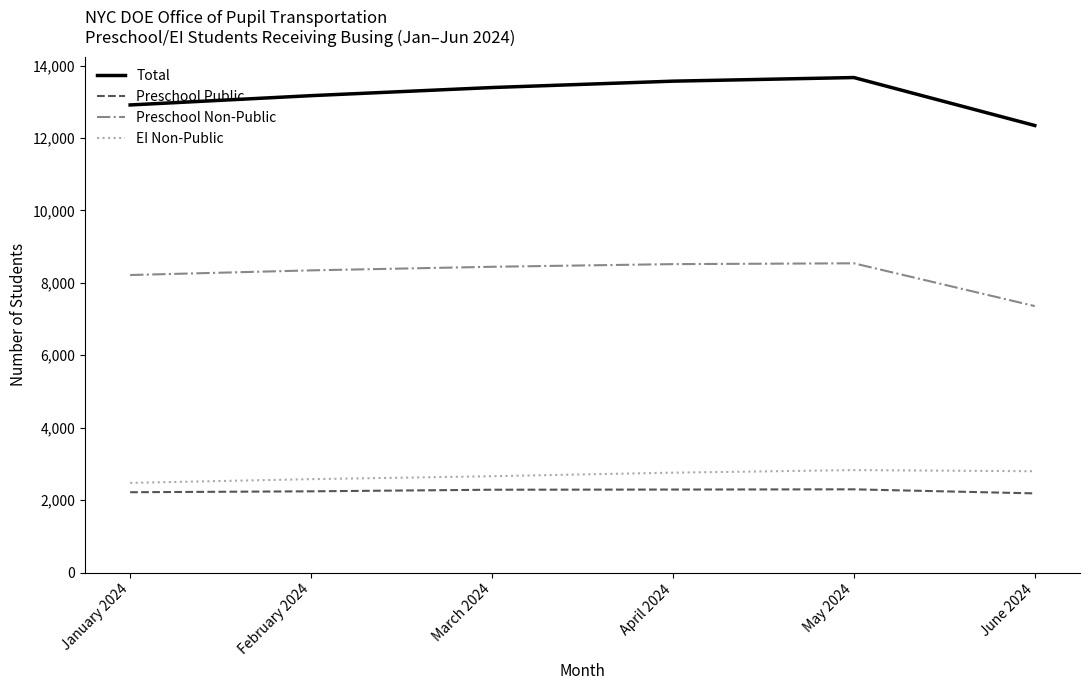

What is the smallest value displayed?

2187